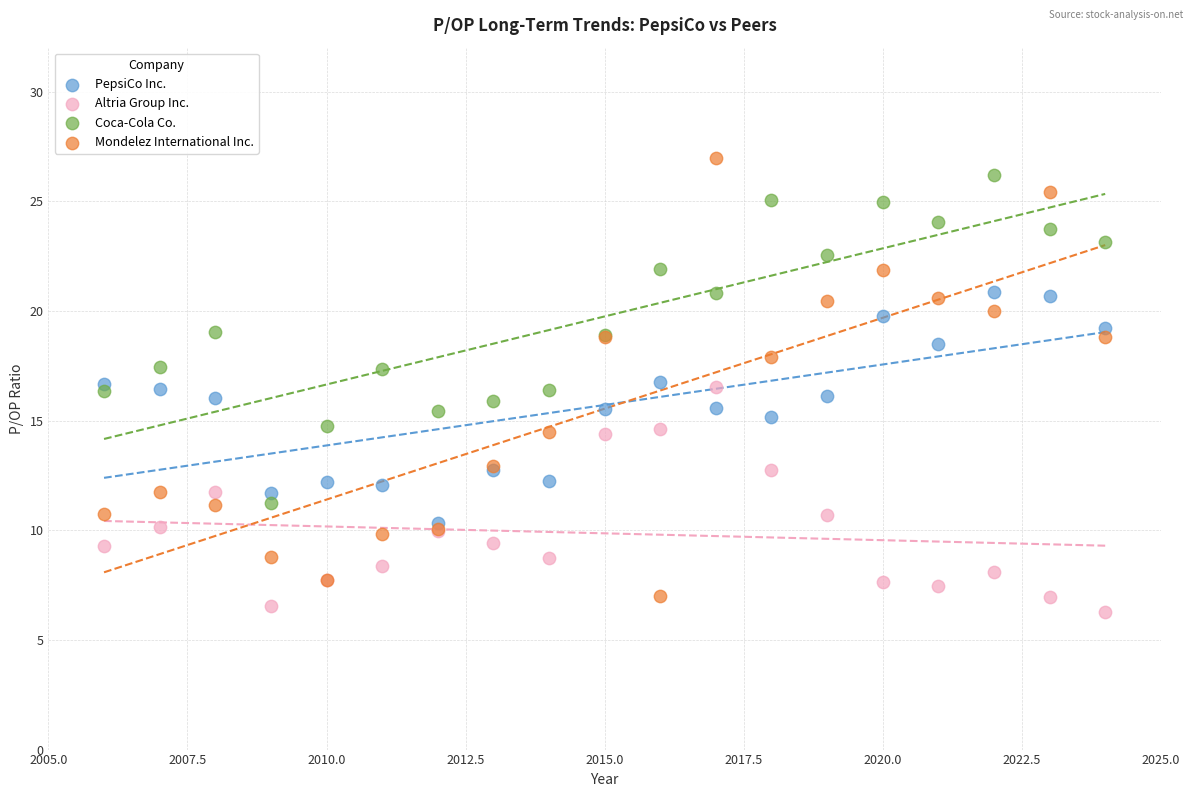

Which series contains the highest Y value?

Mondelez International Inc.